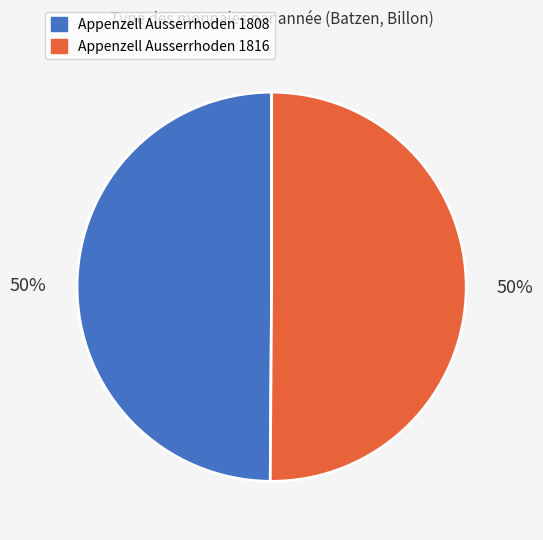

What is the ratio of the value at Appenzell Ausserrhoden 1816 to the value at Appenzell Ausserrhoden 1808?

1.0